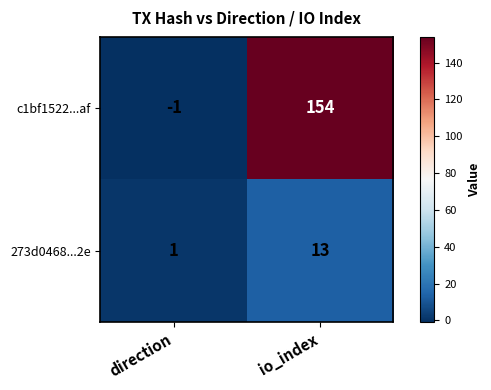

Reading left to right, extract all data points from this chart.

c1bf1522...af: -1	154
273d0468...2e: 1	13